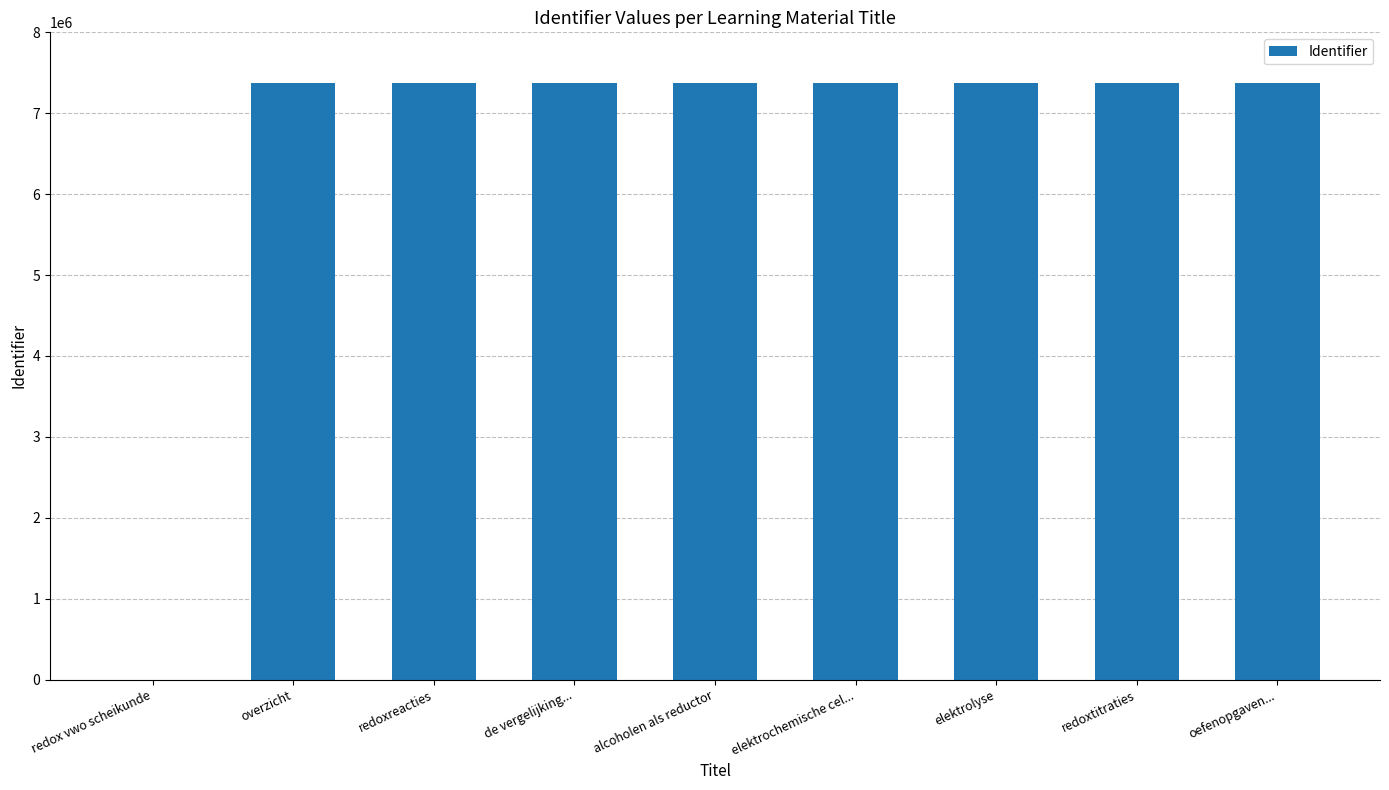

The chart shows a value of 9740414 at overzicht. True or false?

False